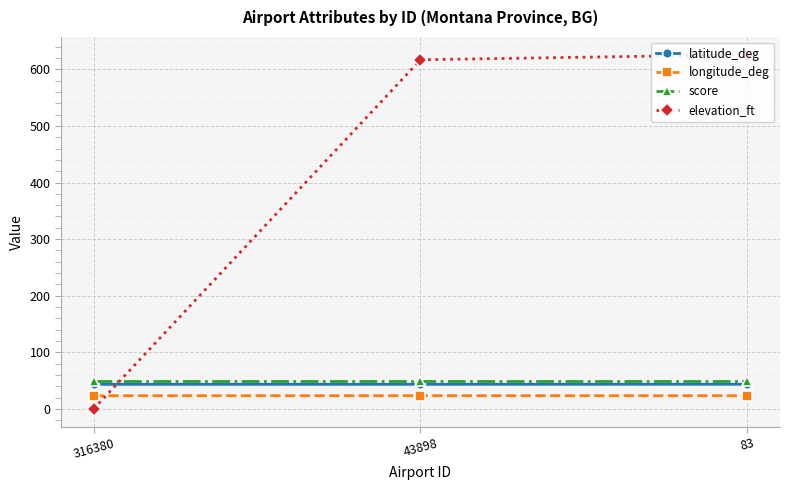

What is the spread (max minus min) of values at 43898?

593.7